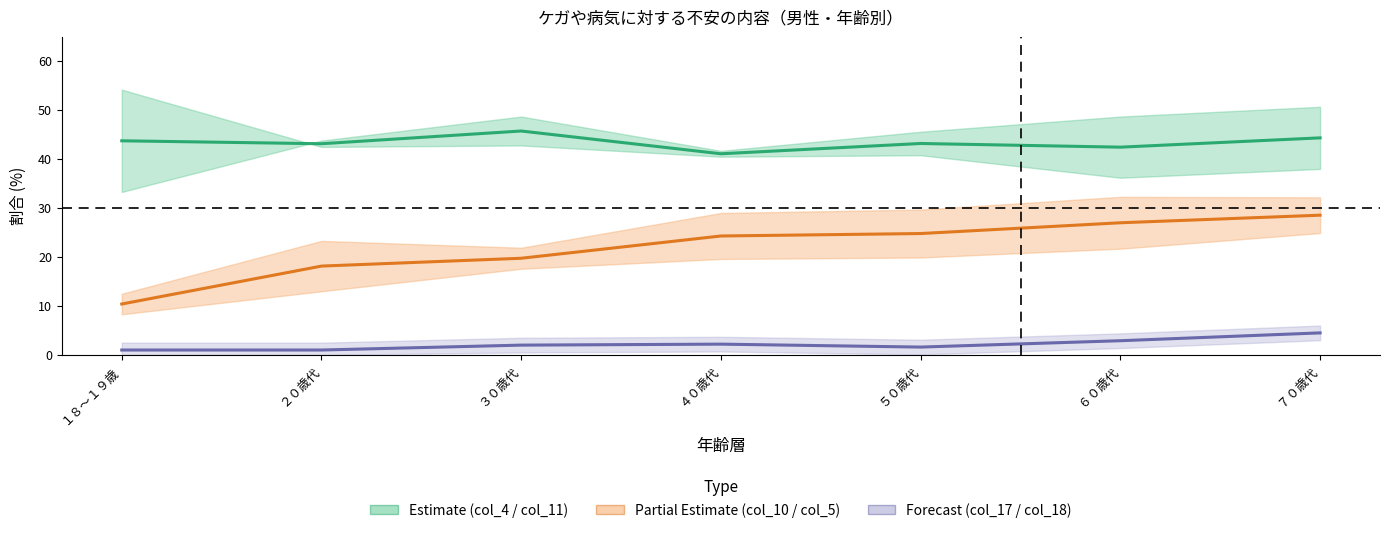

Rank the series by their average value, from lowest to highest.

col_17_その他 (center), col_10_慢性疾患 (center), col_4_長期入院 (center)